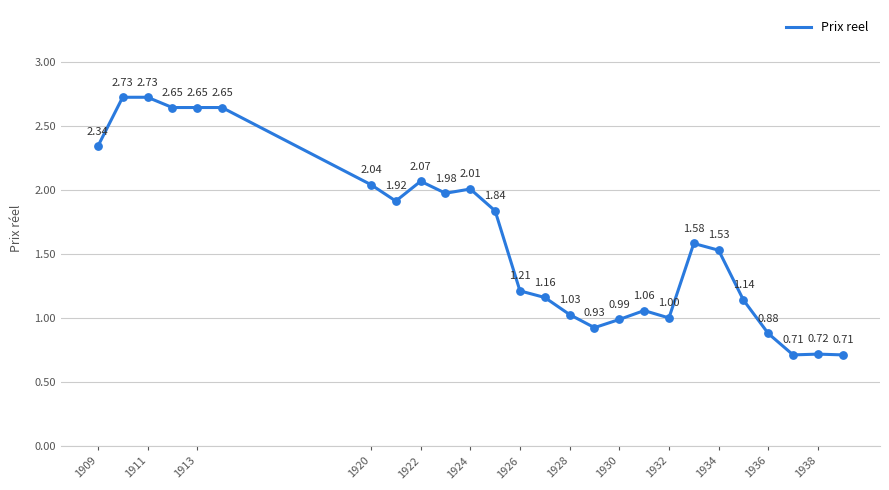

How many lines are shown in the chart?

1